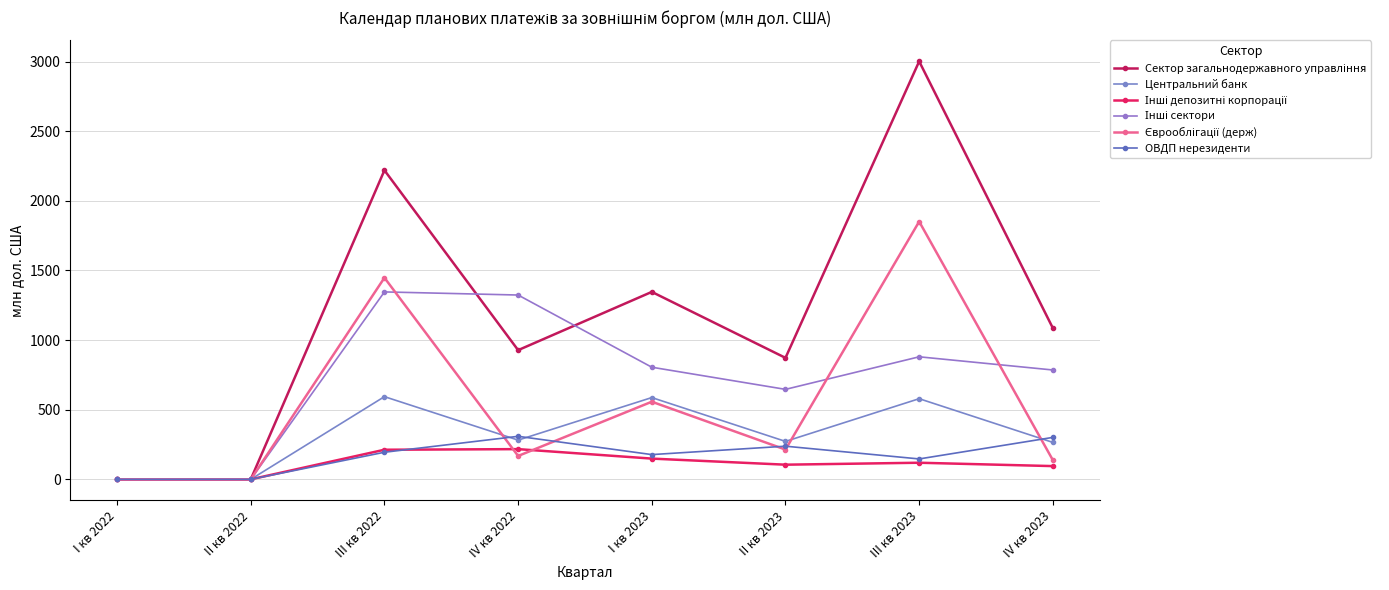

How many lines are shown in the chart?

6